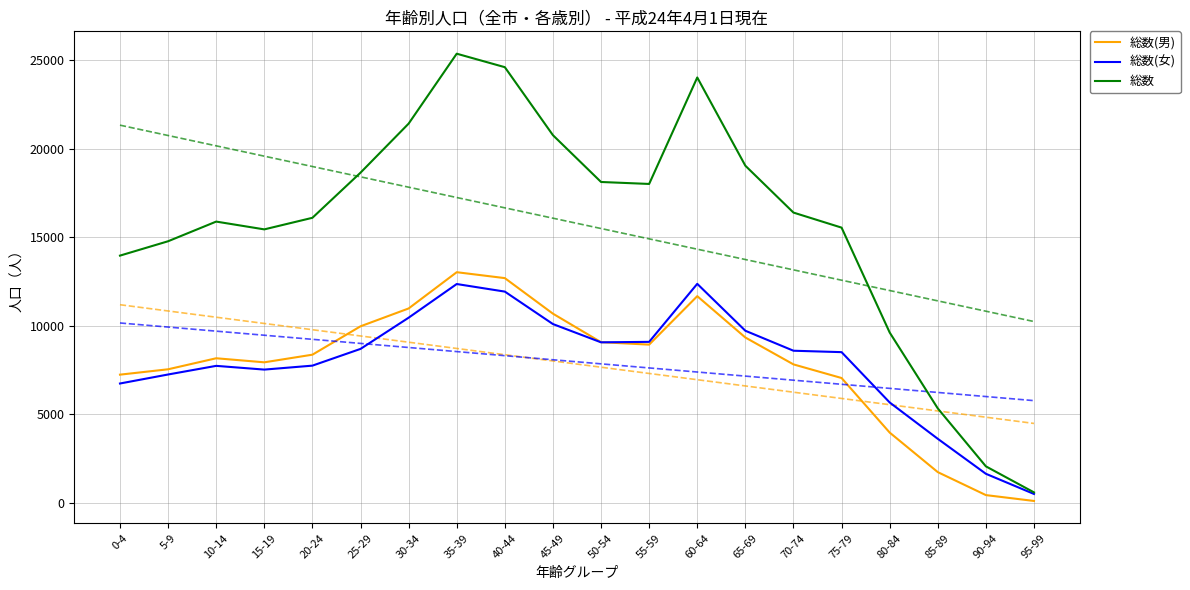

True or false: 総数(男) has a value of 8354 at 20-24.

True